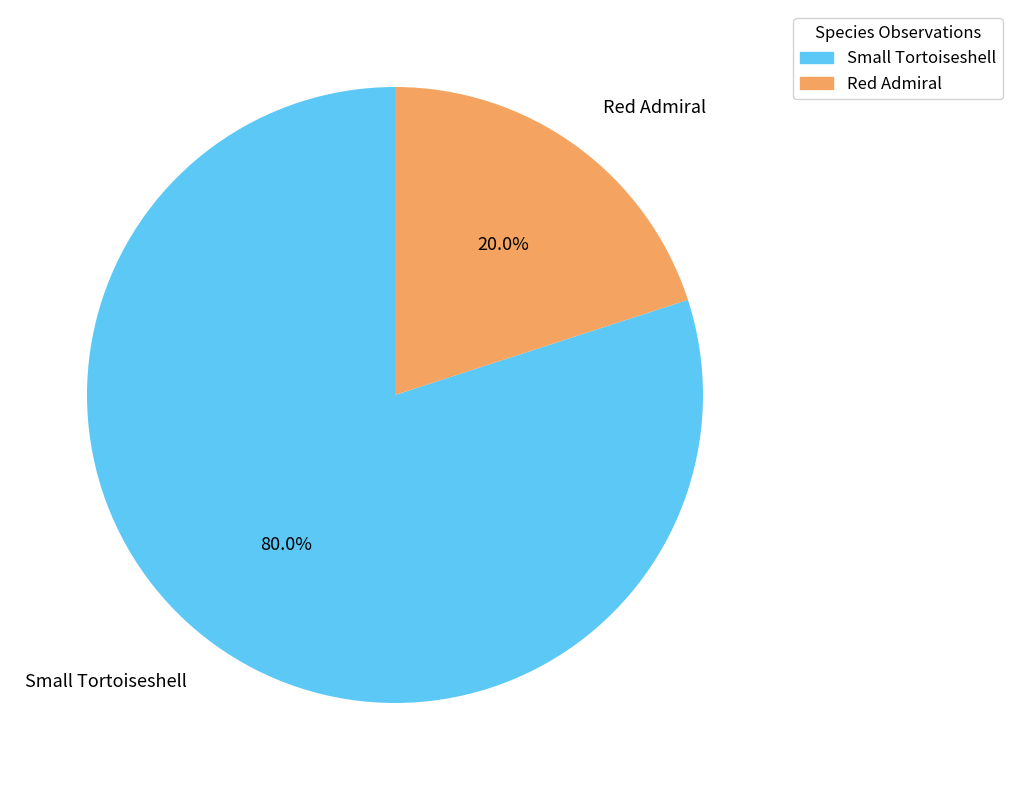

Between Red Admiral and Small Tortoiseshell, which is larger?

Small Tortoiseshell